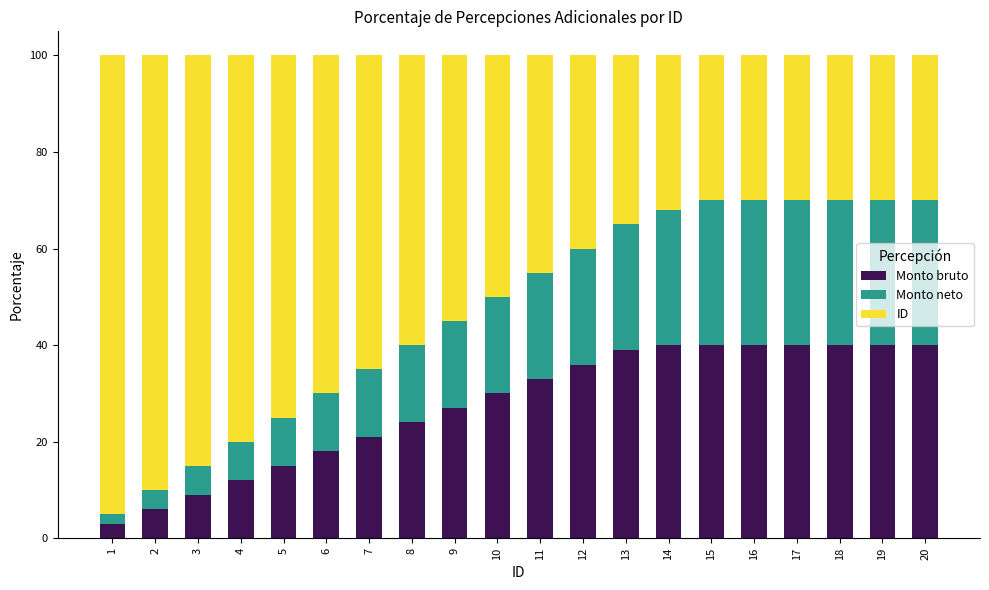

What is the difference between the maximum and minimum values in the Monto bruto series?

37